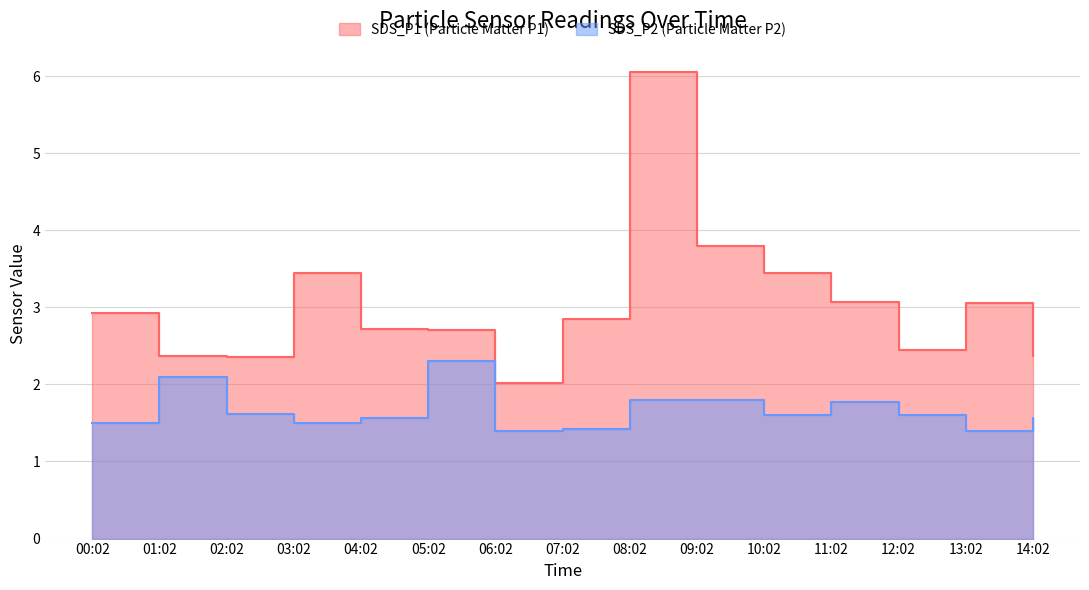

Reading left to right, extract all data points from this chart.

SDS_P1: 00:02=2.9	01:02=2.4	02:02=2.4	03:02=3.5	04:02=2.7	05:02=2.7	06:02=2.0	07:02=2.9	08:02=6.0	09:02=3.8	10:02=3.5	11:02=3.1	12:02=2.5	13:02=3.0	14:02=2.4
SDS_P2: 00:02=1.5	01:02=2.1	02:02=1.6	03:02=1.5	04:02=1.6	05:02=2.3	06:02=1.4	07:02=1.4	08:02=1.8	09:02=1.8	10:02=1.6	11:02=1.8	12:02=1.6	13:02=1.4	14:02=1.6